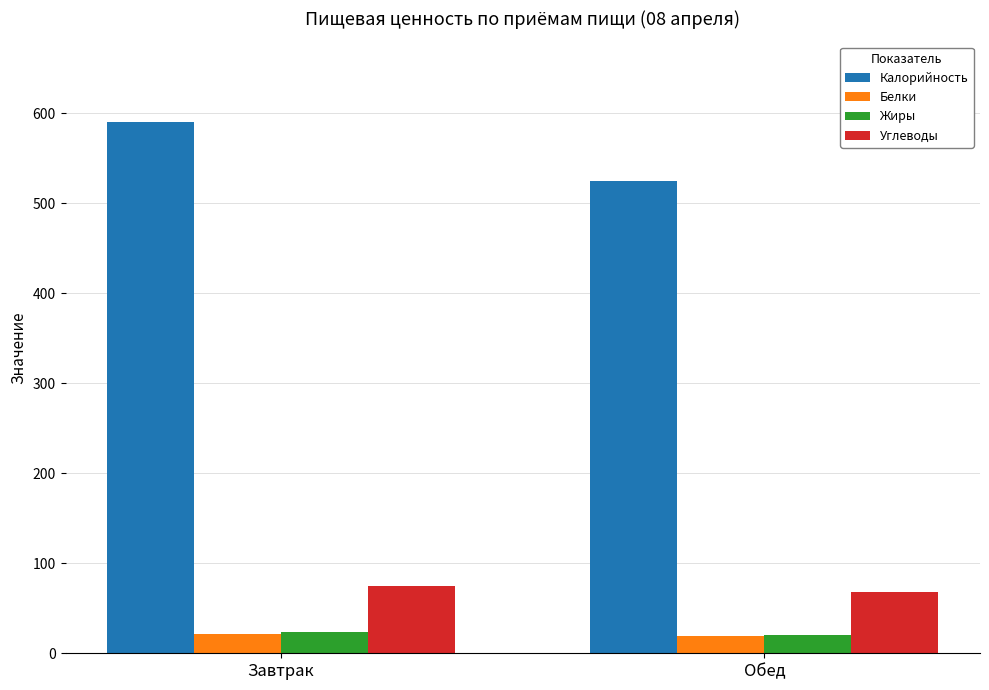

What is the minimum value for Жиры?

20.8